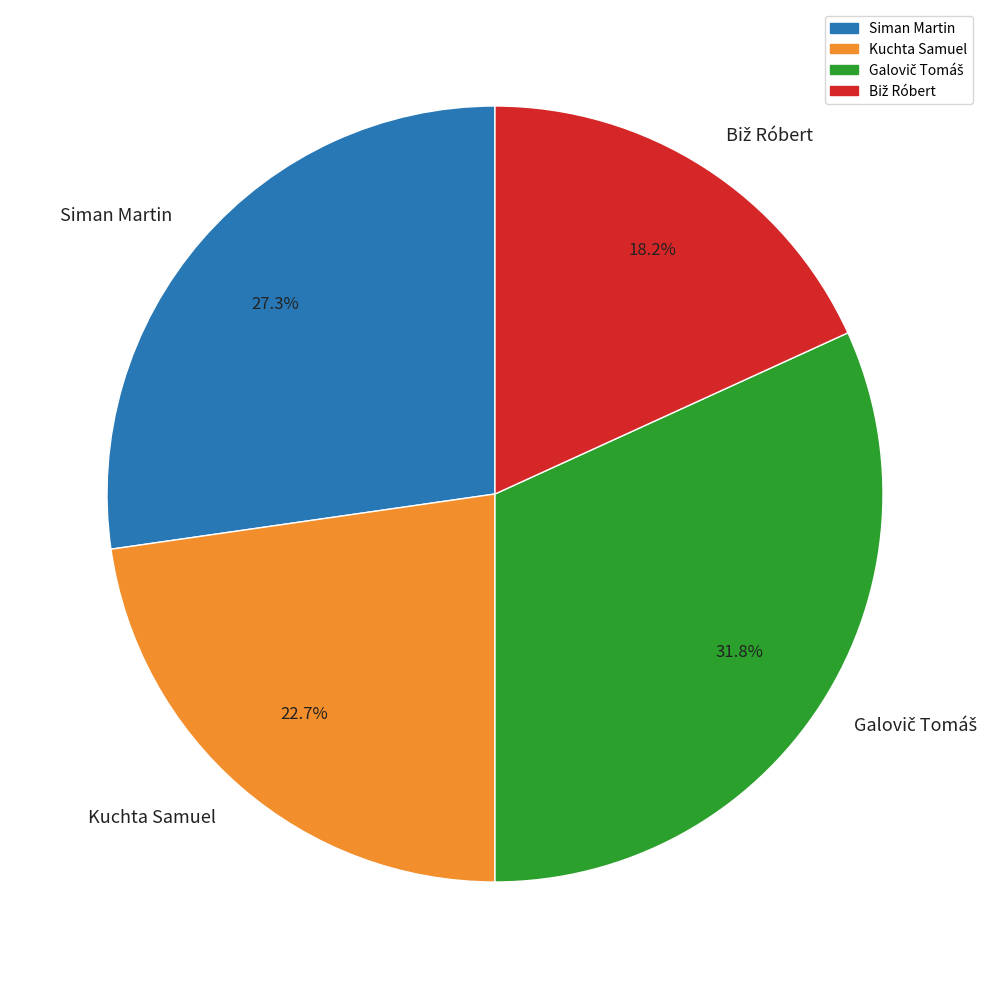

Which has a higher value, Siman Martin or Kuchta Samuel?

Siman Martin